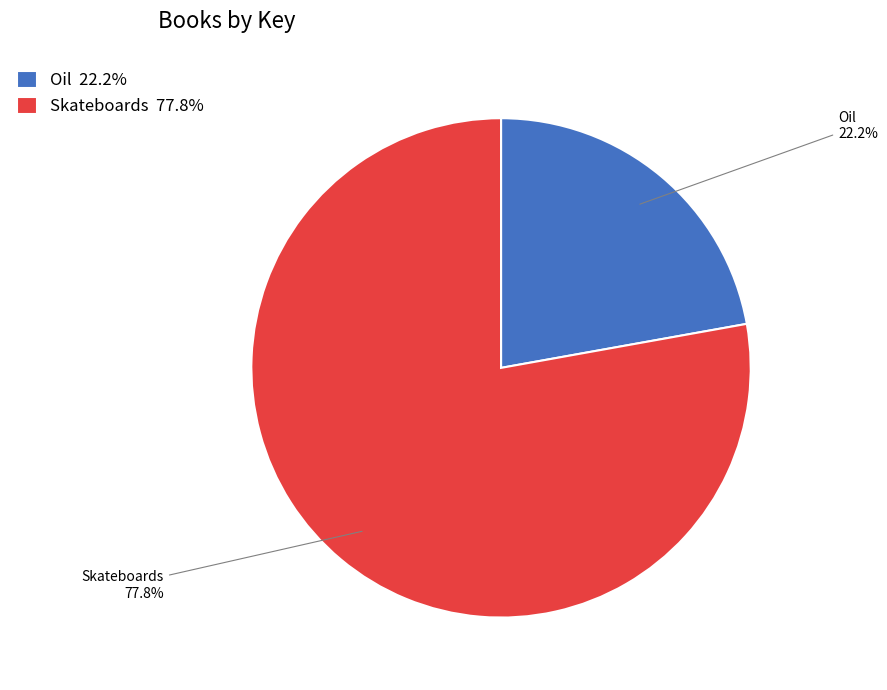

What is the smallest slice in the pie chart?

Oil